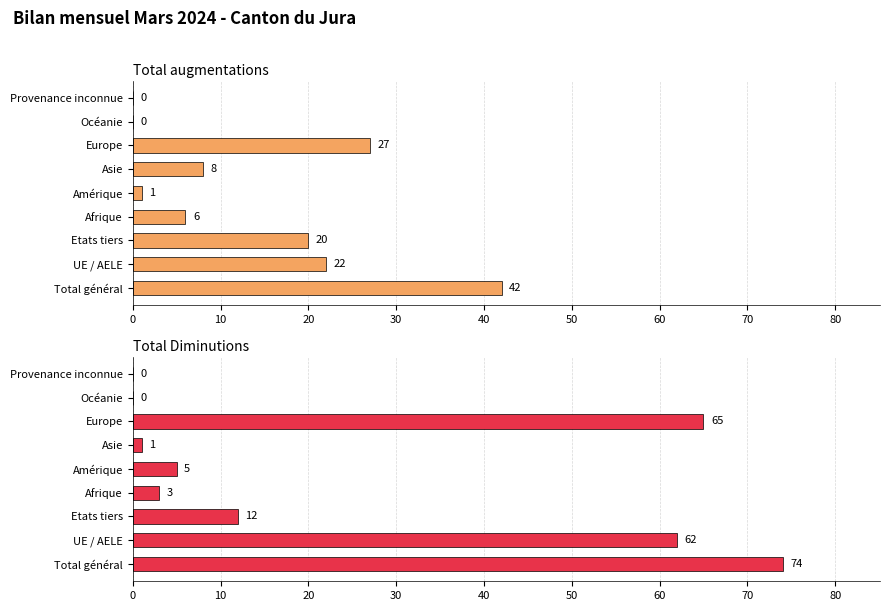

Which series has the largest total across all categories?

Total Diminutions